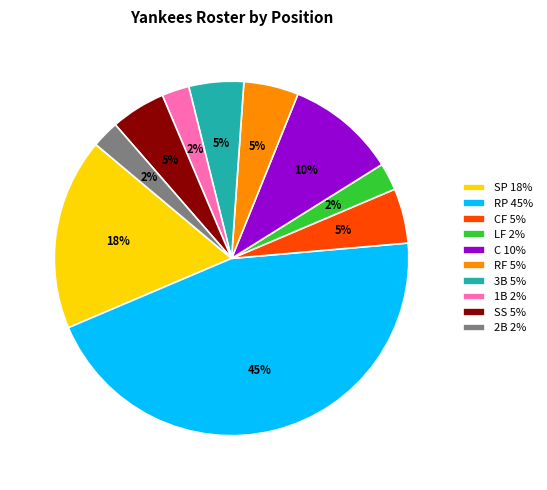

To the nearest percent, what portion does 3B 5% represent?

5%